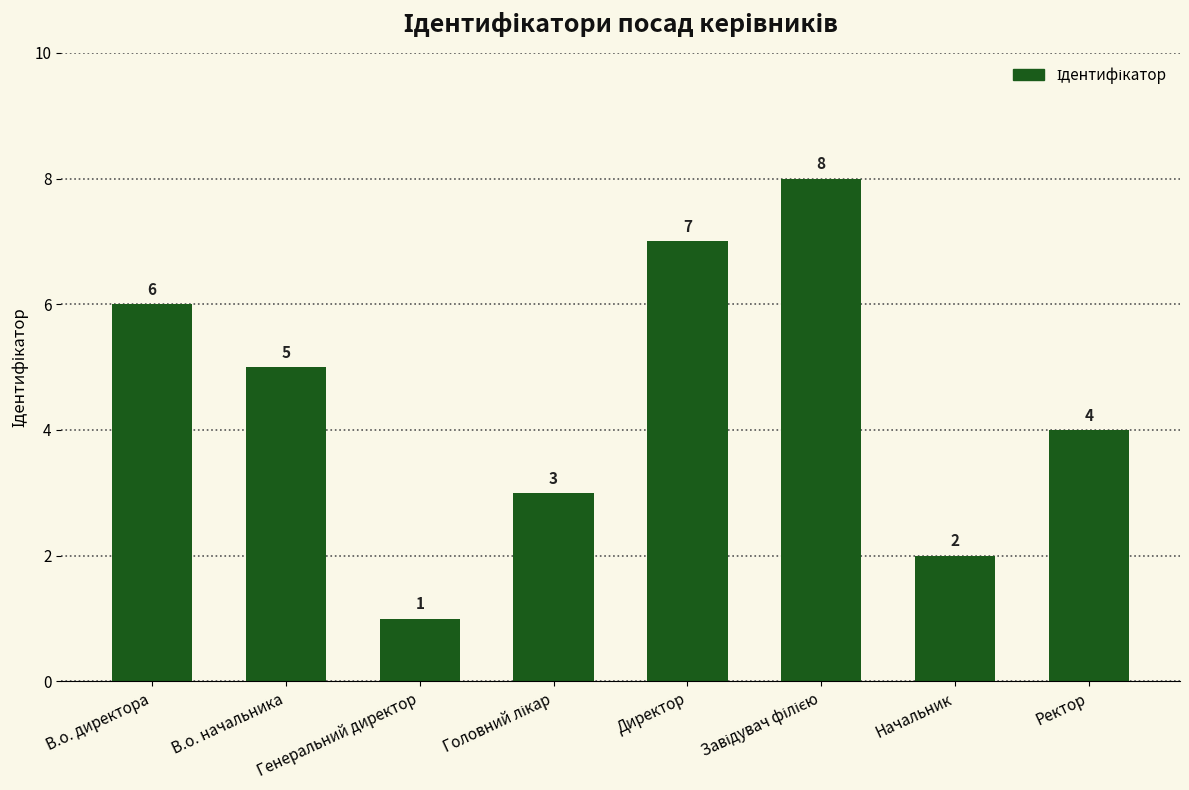

What is the smallest value displayed?

1